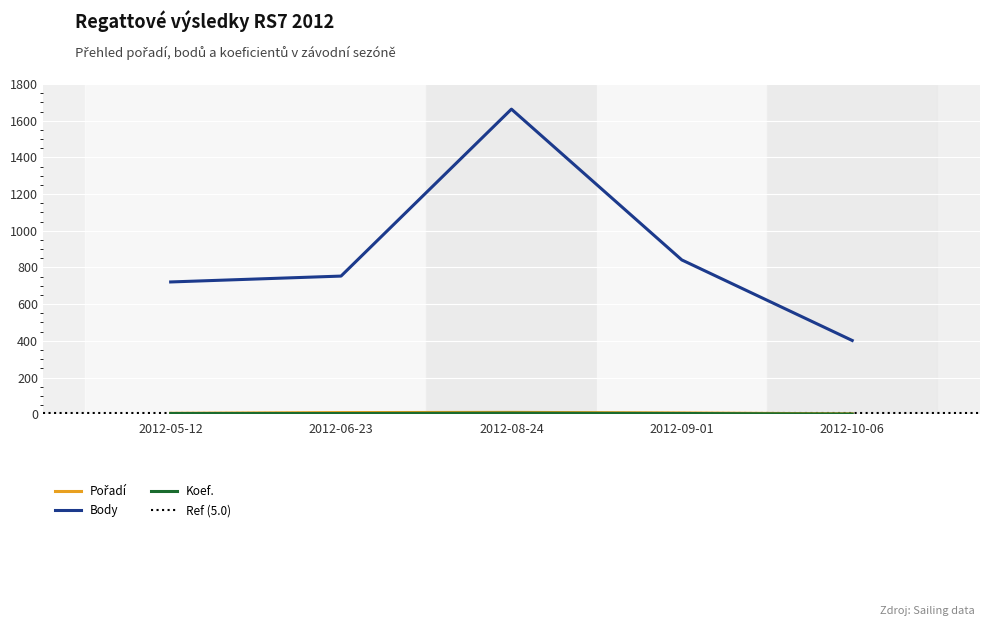

What is the value of the Pořadí point at the 1st from the left?

5